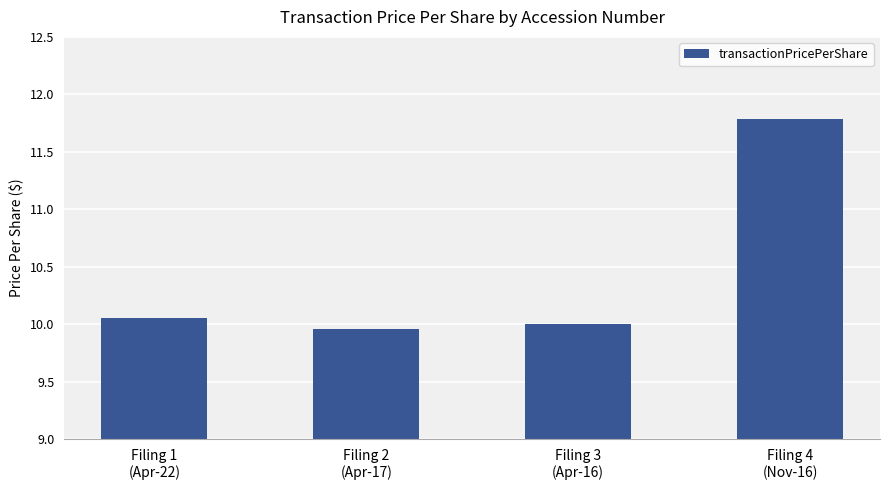

What is the maximum value shown in the chart?

11.8